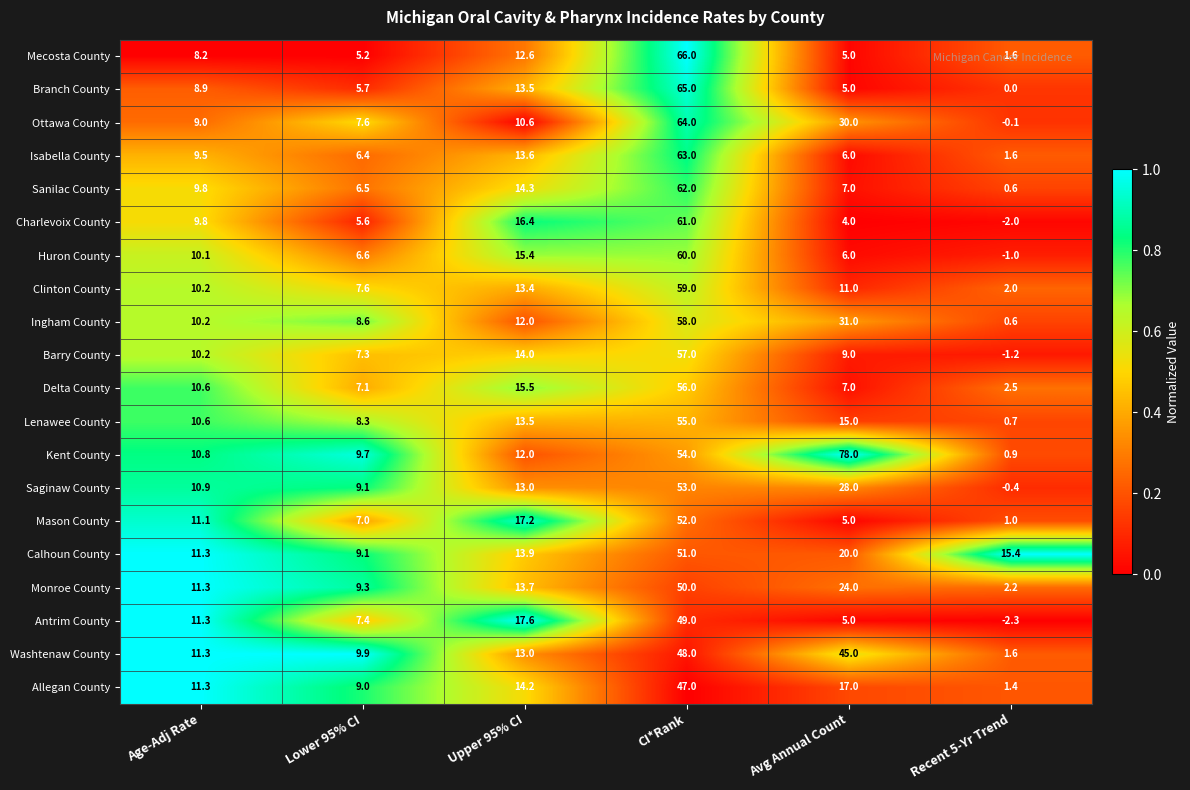

The Washtenaw County series shows 11.3 at Age-Adj Rate. True or false?

True